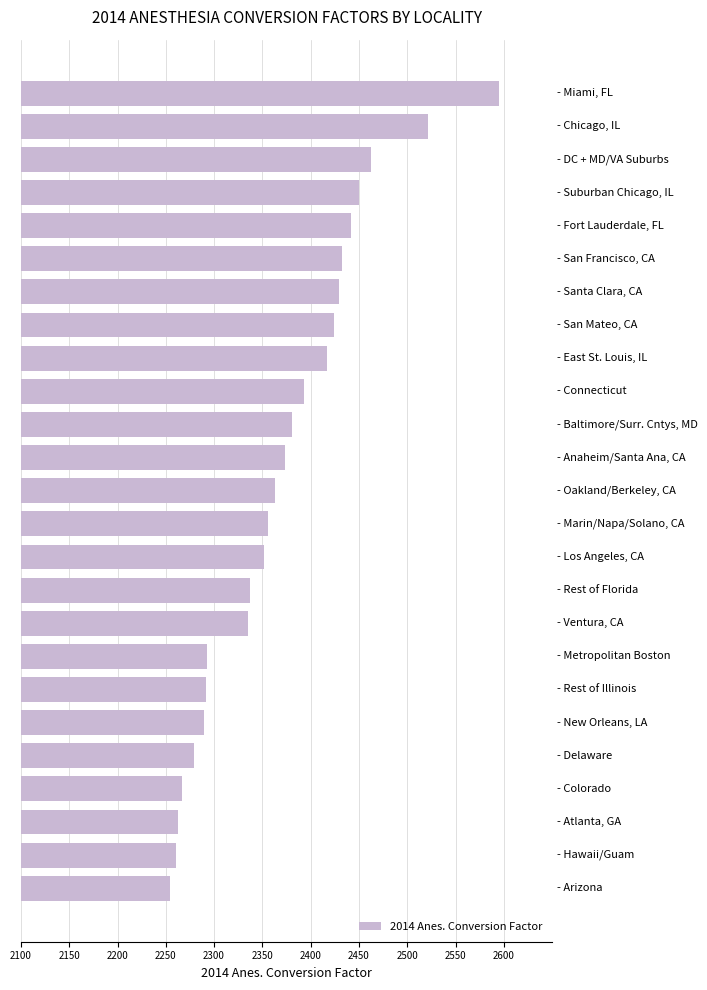

How many distinct data groups are displayed?

1